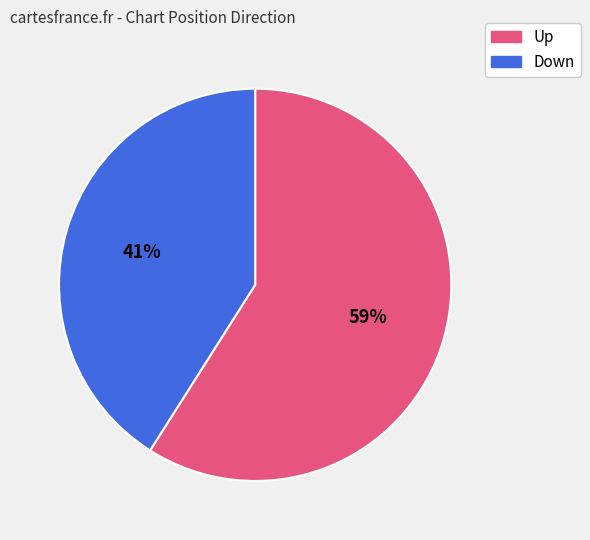

To the nearest percent, what portion does Up represent?

59%